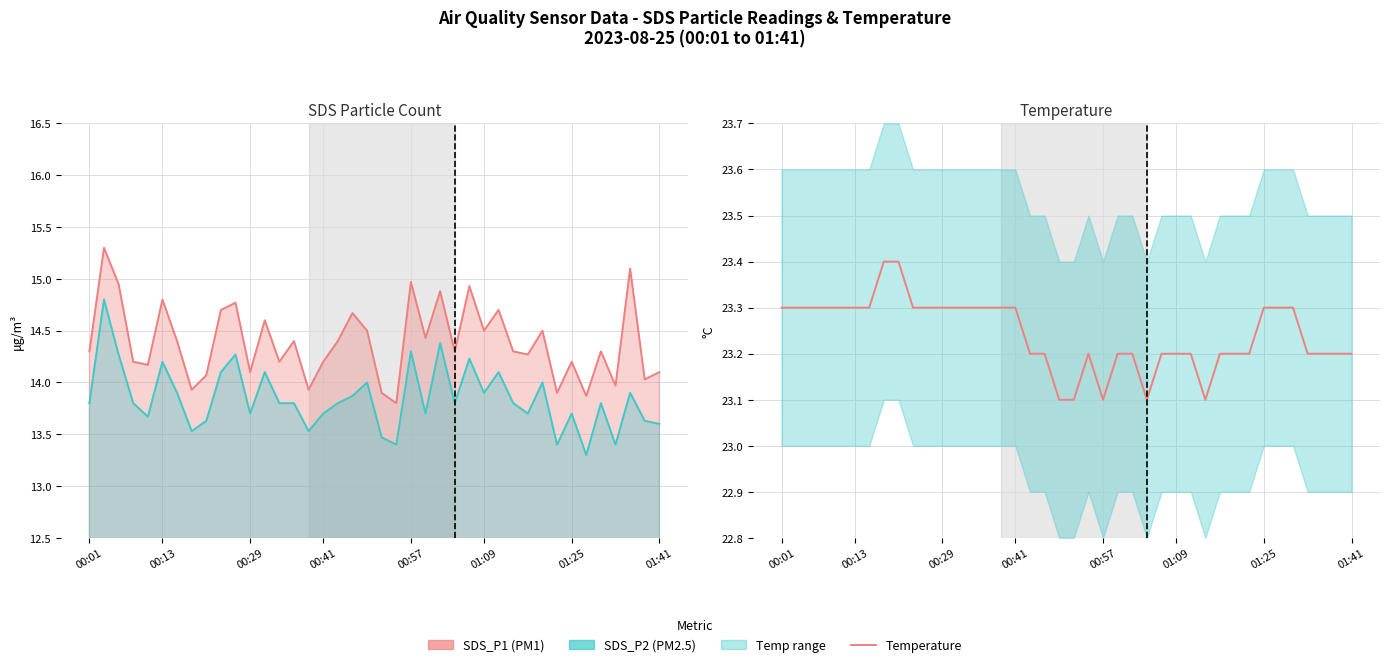

Approximately how many times larger is the value at 35 compared to 01:09?

1.0